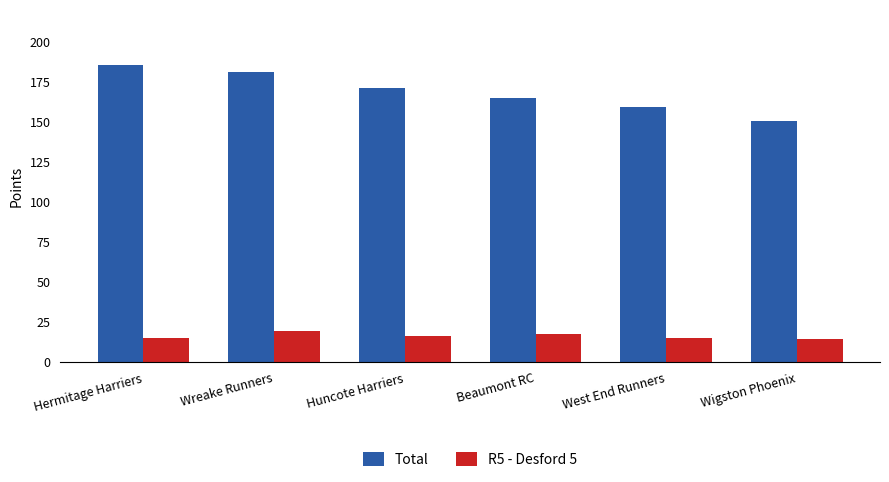

Reading right to left, what are all the values shown in this chart?

Total: 150.0	159.0	164.5	171.0	180.5	185.0
R5 - Desford 5: 14.0	15.0	17.0	16.0	19.0	15.0